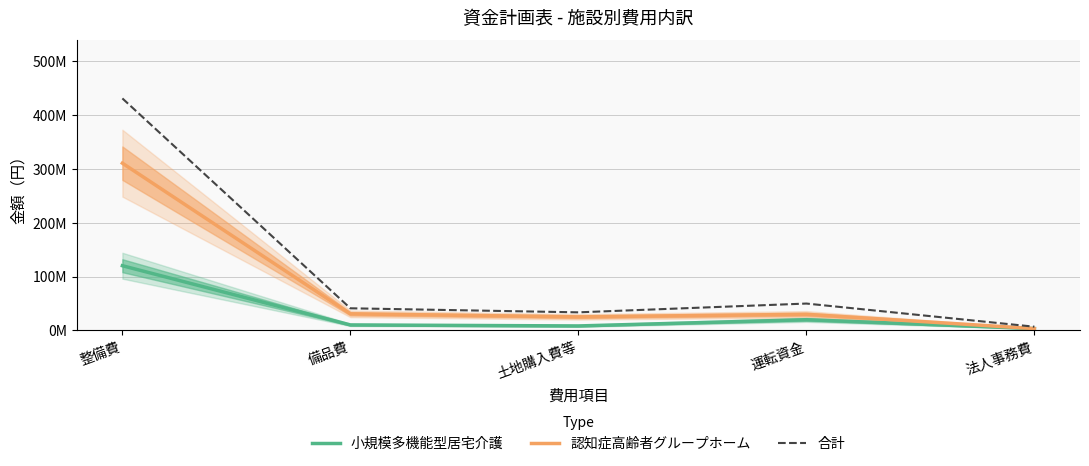

What is the value of the 認知症高齢者グループホーム point at the 5th from the left?

3500000